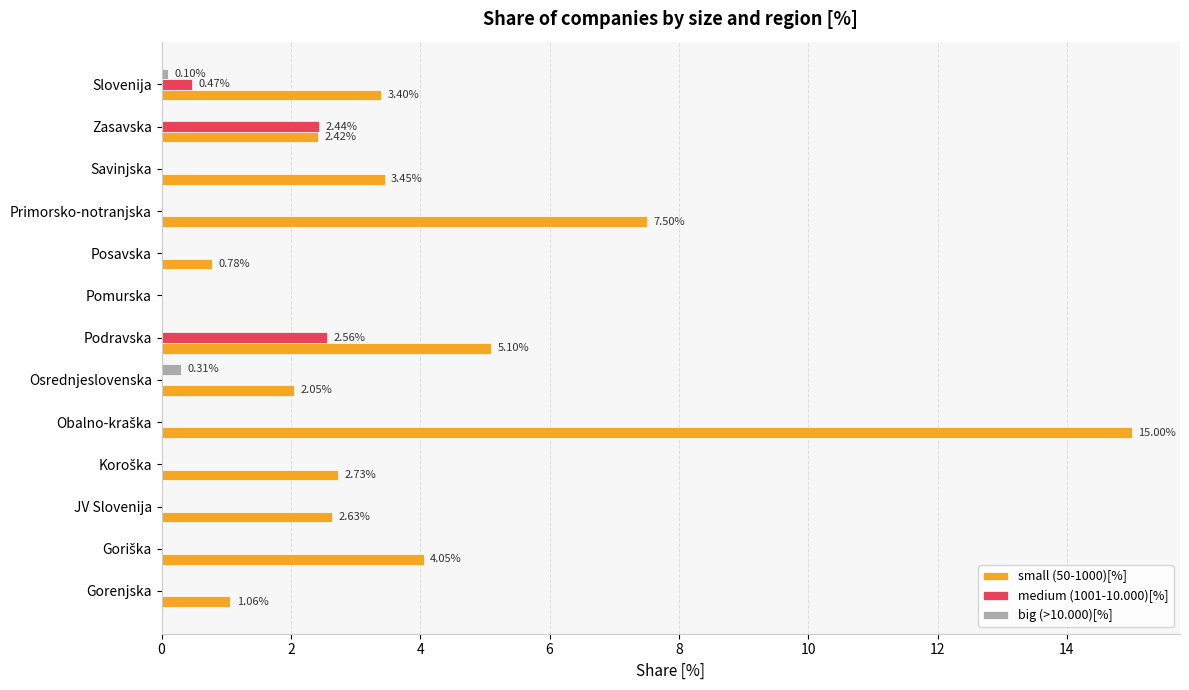

What is the sum of all big (>10.000)[%] values?

0.4